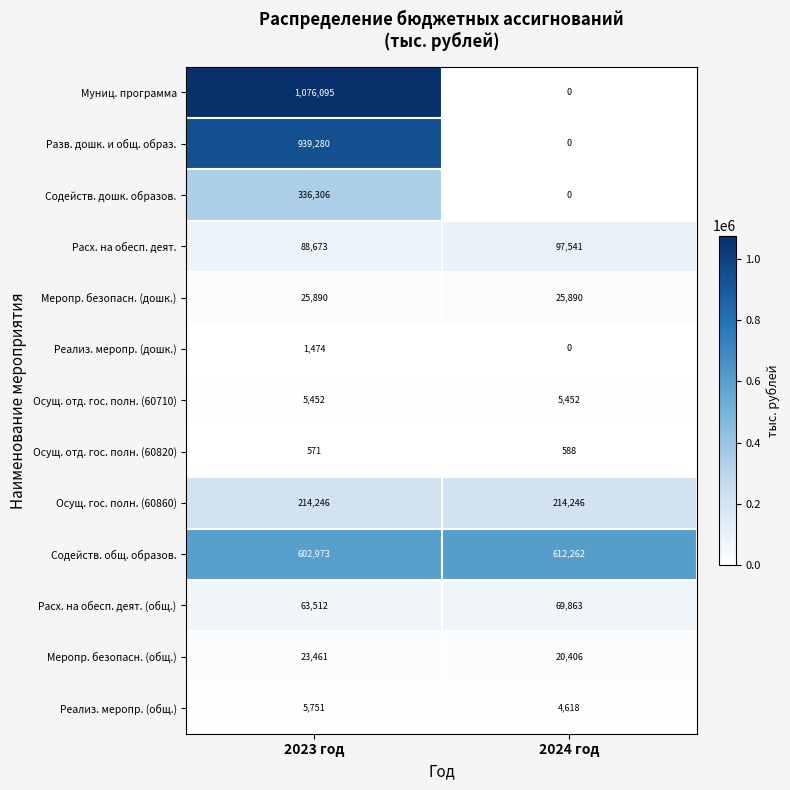

What is the sum of the Реализ. меропр. (общ.) values at 2023 год and 2024 год?

10369